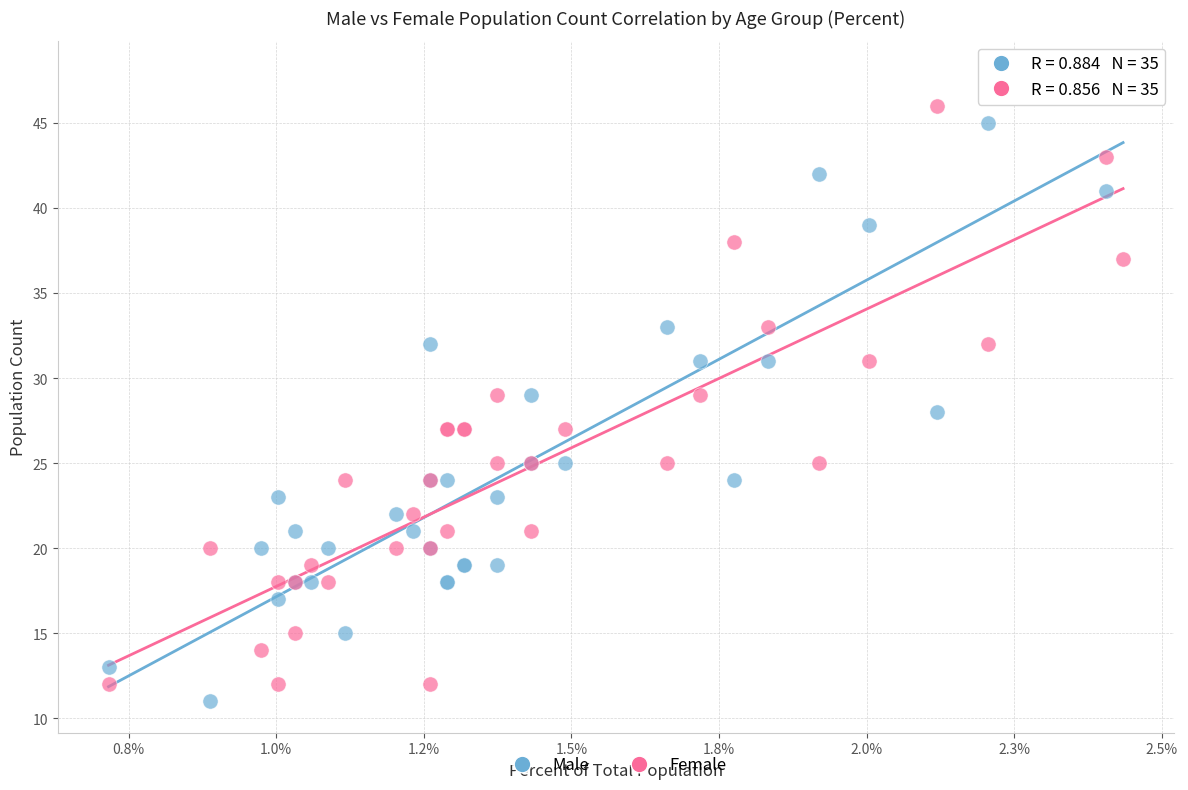

What are all the series names shown in the legend?

Male, Female